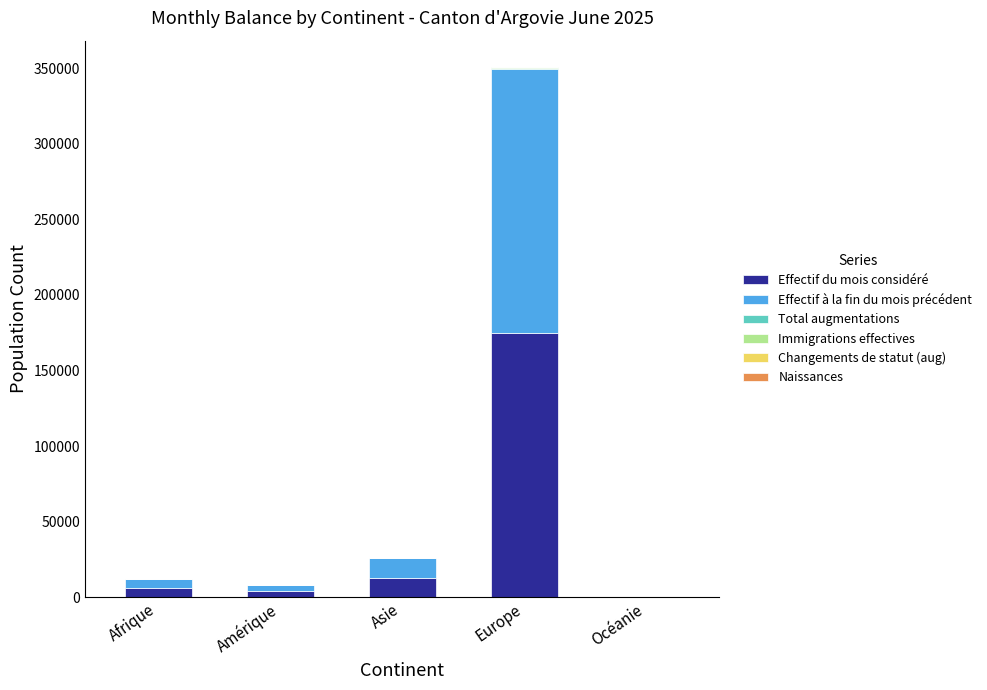

Which category has the highest value in the Effectif du mois considéré series?

Europe